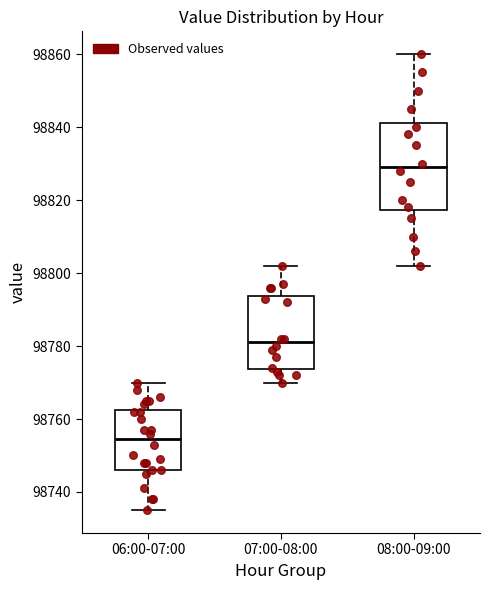

Where does the upper whisker of the box for 06:00-07:00 end on the y-axis? The values are not printed on the chart, so give them approximately, as read against the axis.

98770